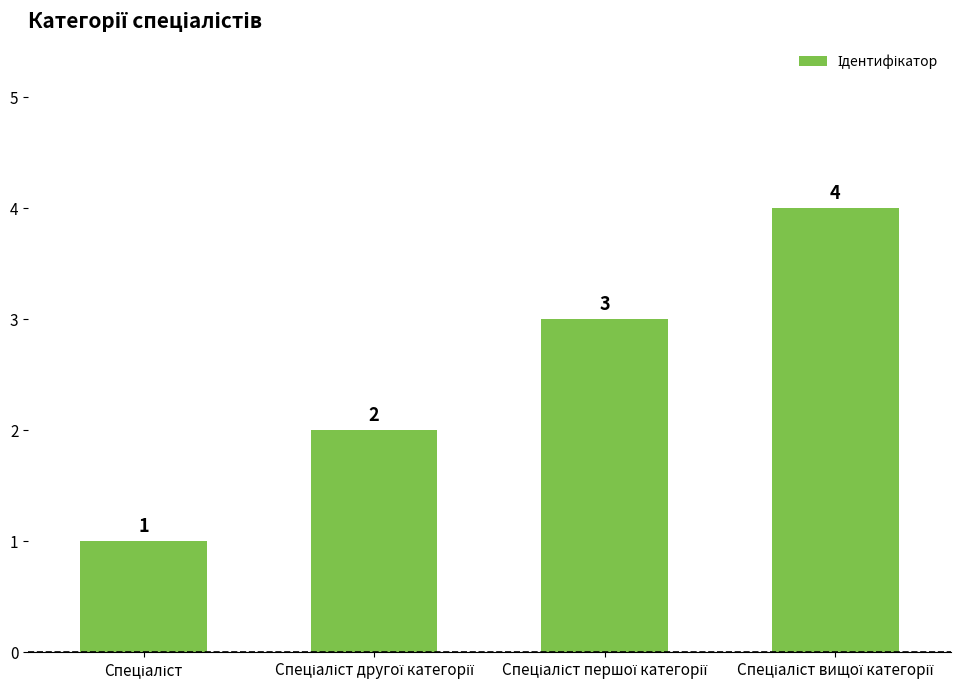

What is the difference between the second highest and second lowest values?

1